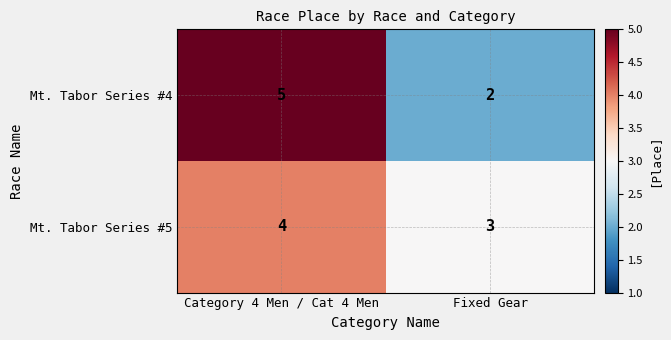

Between Category 4 Men / Cat 4 Men and Fixed Gear, which series saw the biggest shift?

Mt. Tabor Series #4